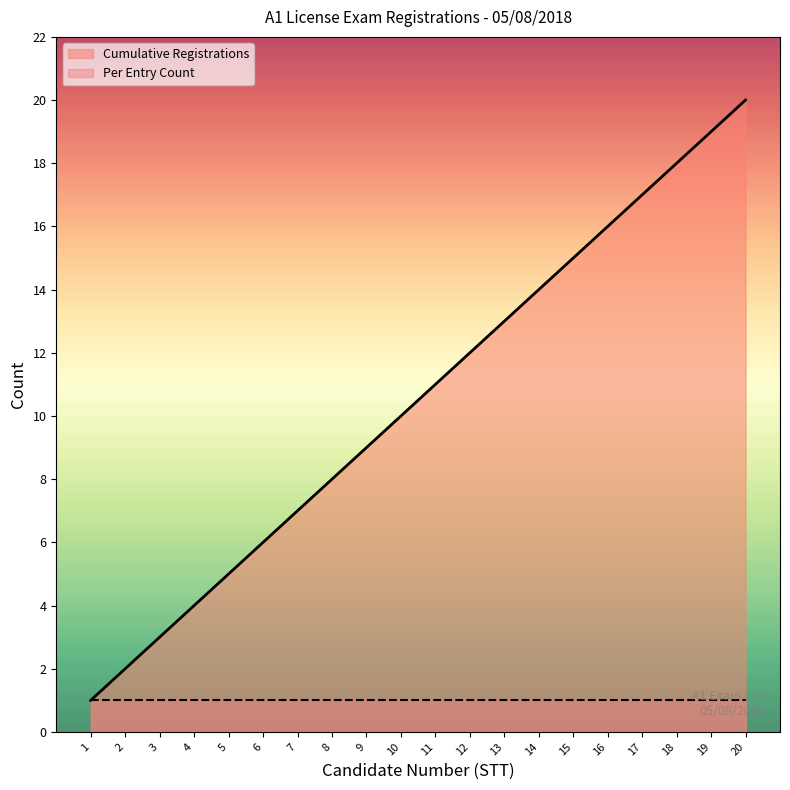

Reading right to left, transcribe all the data shown in this chart.

Cumulative Registrations: 20=20	19=19	18=18	17=17	16=16	15=15	14=14	13=13	12=12	11=11	10=10	9=9	8=8	7=7	6=6	5=5	4=4	3=3	2=2	1=1
Per Entry Count: 20=1	19=1	18=1	17=1	16=1	15=1	14=1	13=1	12=1	11=1	10=1	9=1	8=1	7=1	6=1	5=1	4=1	3=1	2=1	1=1